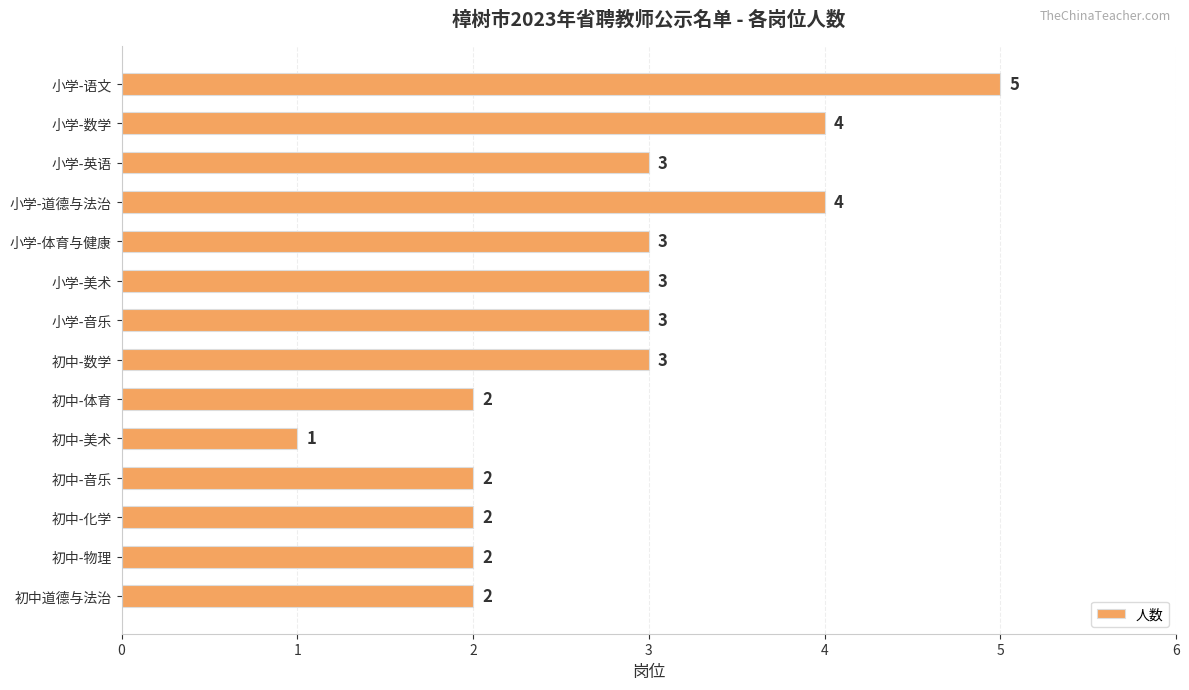

Approximately how many times larger is the value at 初中道德与法治 compared to 小学-语文?

0.4